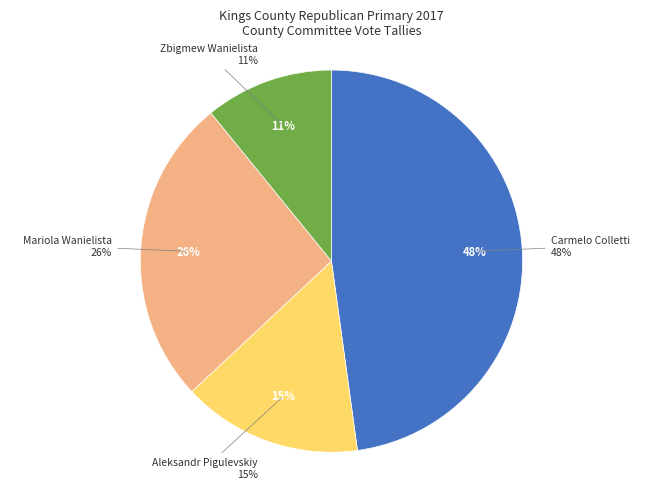

The Aleksandr Pigulevskiy slice represents 15% of the pie. True or false?

True